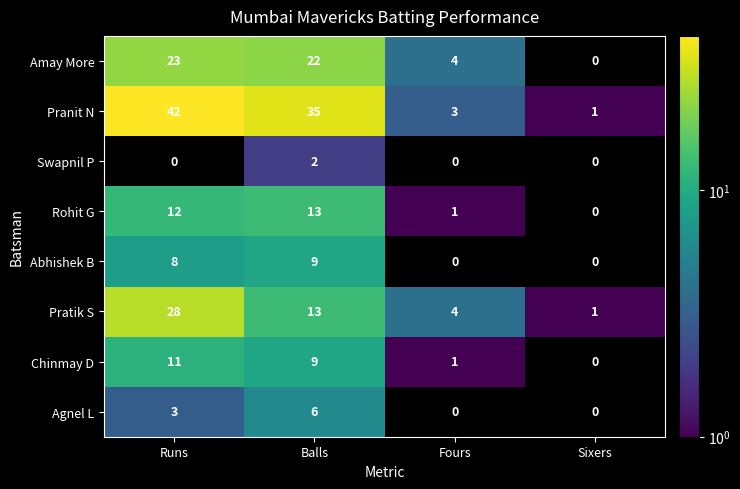

What is the difference between the maximum and minimum values in the Rohit G series?

13